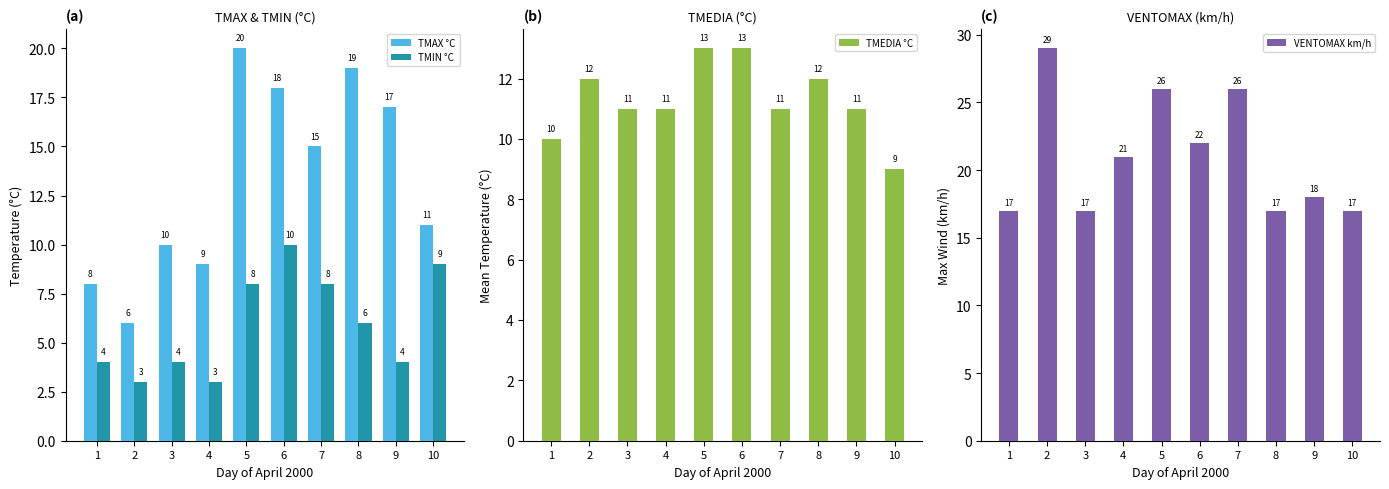

List the labels in order of VENTOMAX km/h value, smallest first.

1, 3, 8, 10, 9, 4, 6, 5, 7, 2